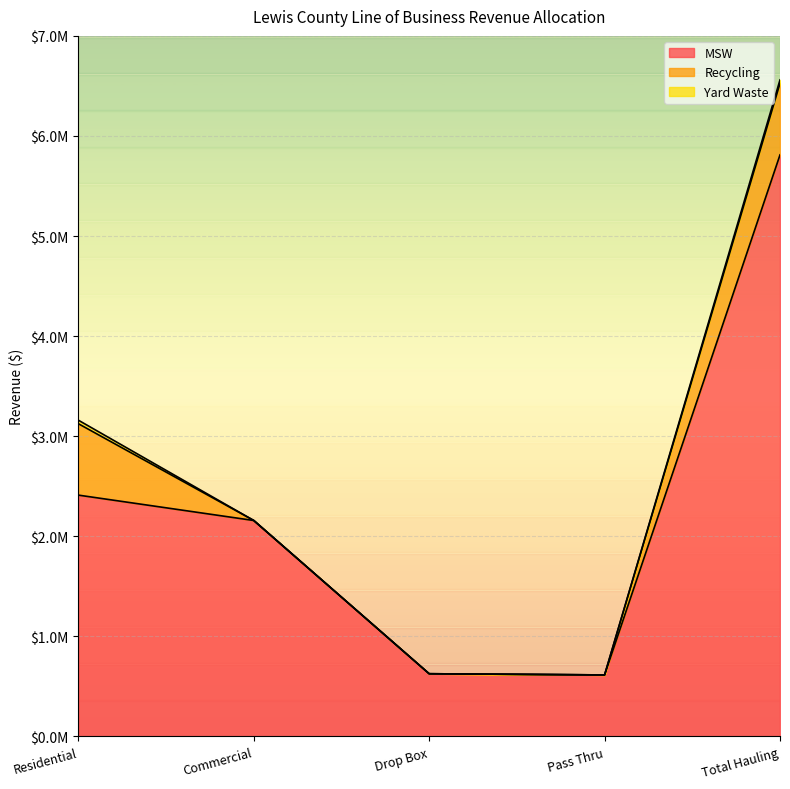

What is the difference between the Recycling values at Residential and Commercial?

713241.0